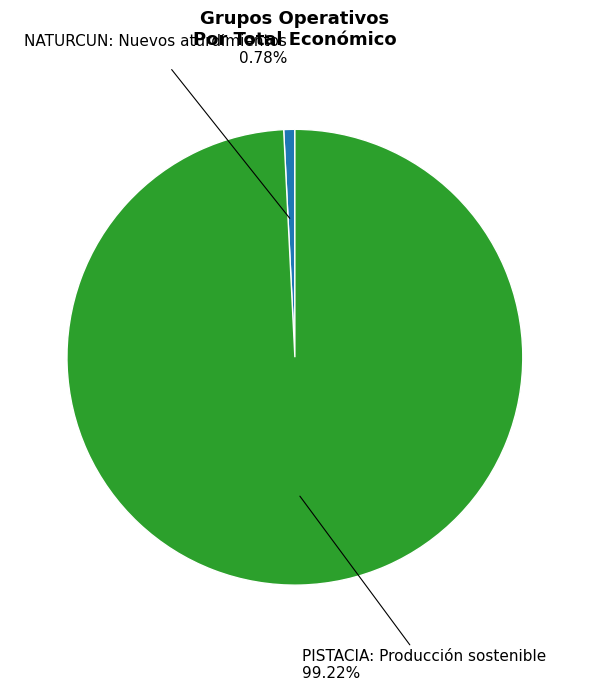

How many slices are in this pie chart?

2